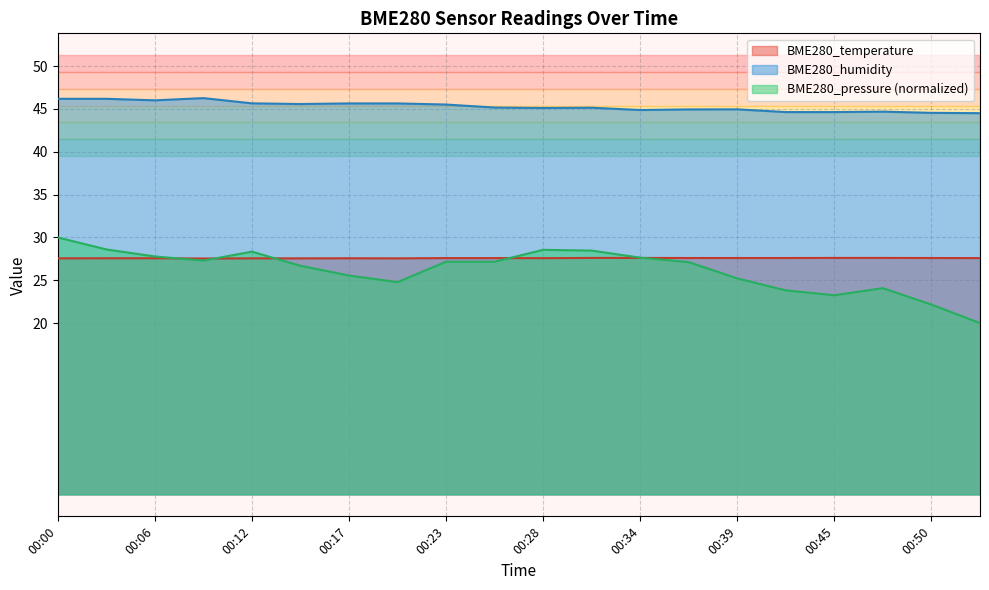

How many lines are shown in the chart?

3